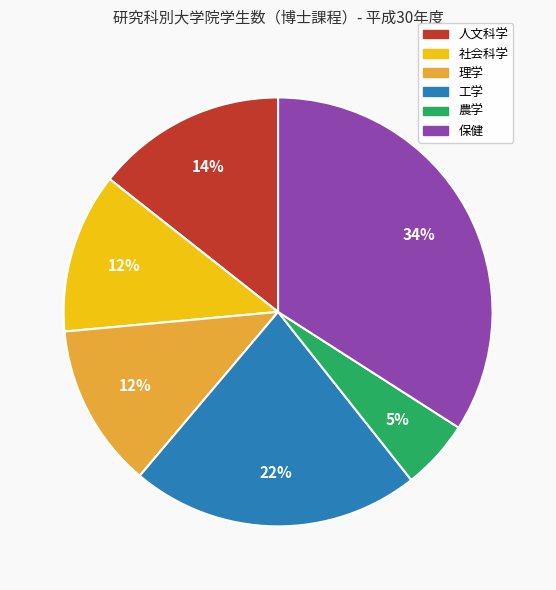

Which category has the biggest portion of the pie?

保健